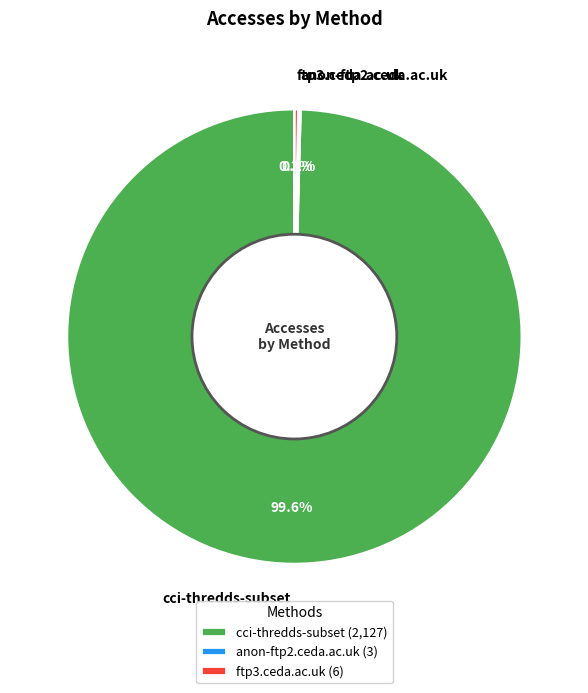

Is there any slice that represents more than half of the pie?

Yes